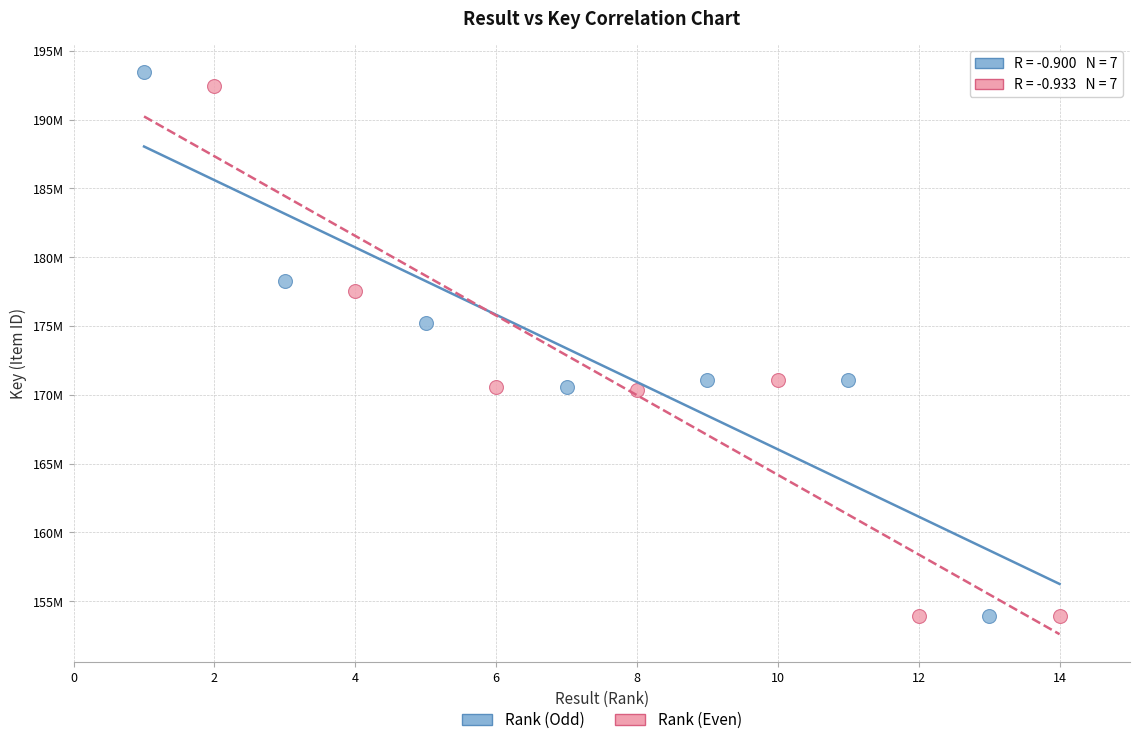

What are all the series names shown in the legend?

Rank (Odd), Rank (Even)